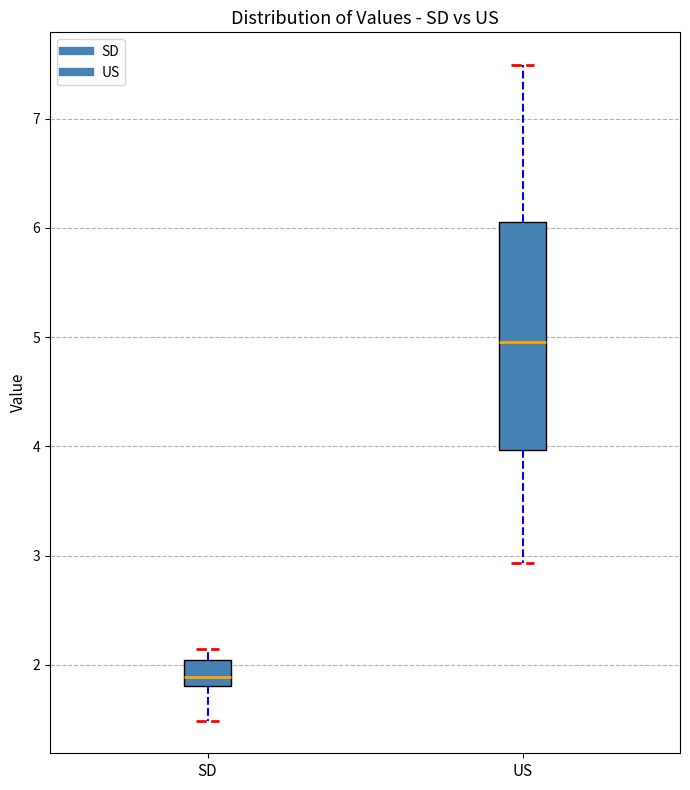

Which box is the tallest, from its lower edge to its upper edge?

US